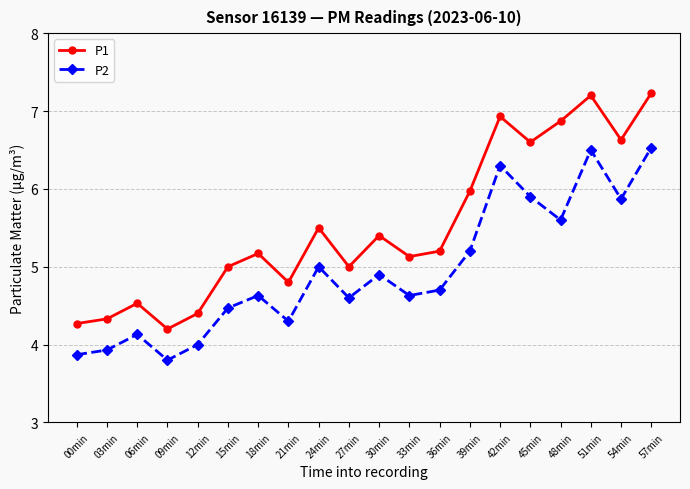

What value does the P1 series have at 21min?

4.8